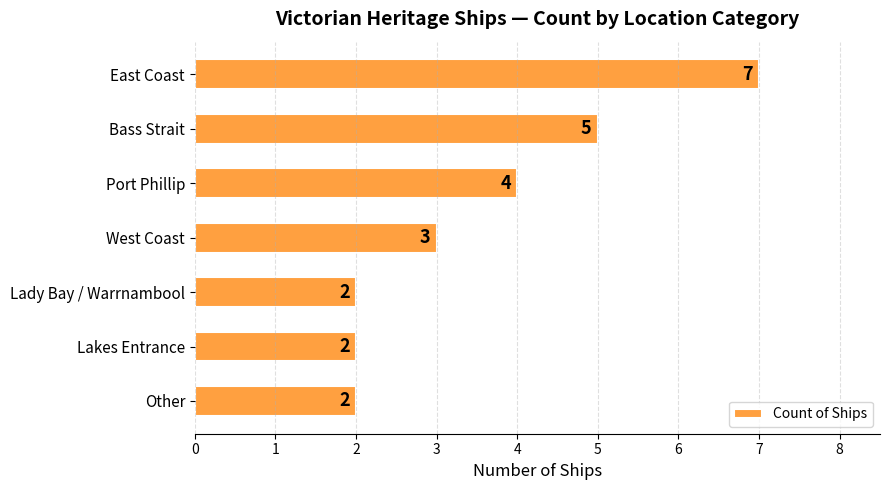

Where is the data nearest to the value 4?

Port Phillip